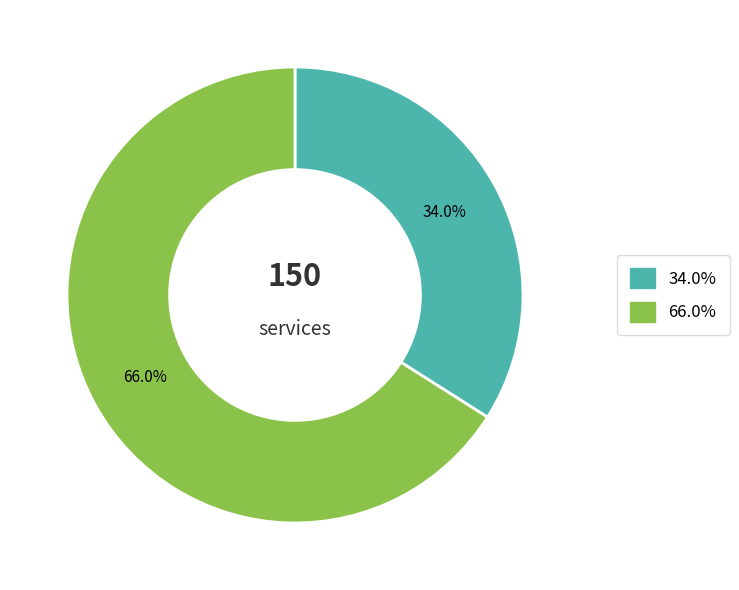

Is there a majority slice in this chart?

Yes